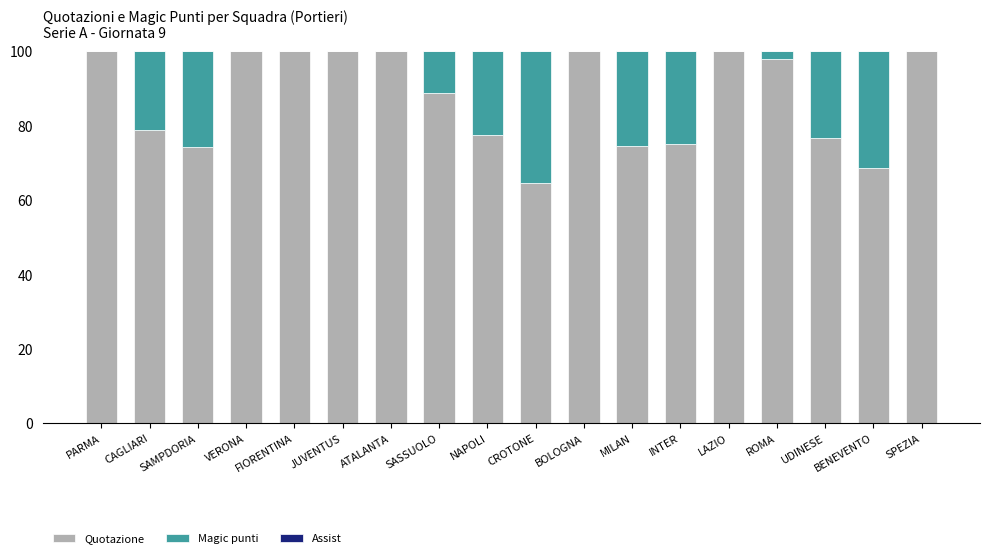

What is the maximum value for Quotazione?

100.0